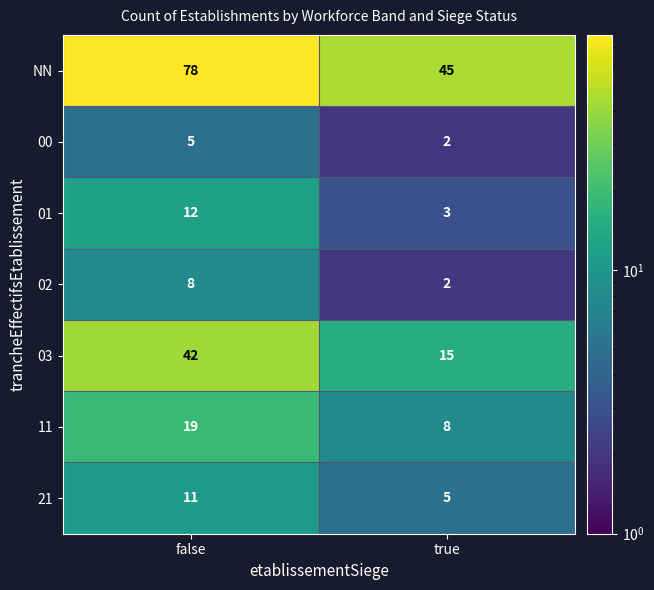

Read the NN value at false.

78